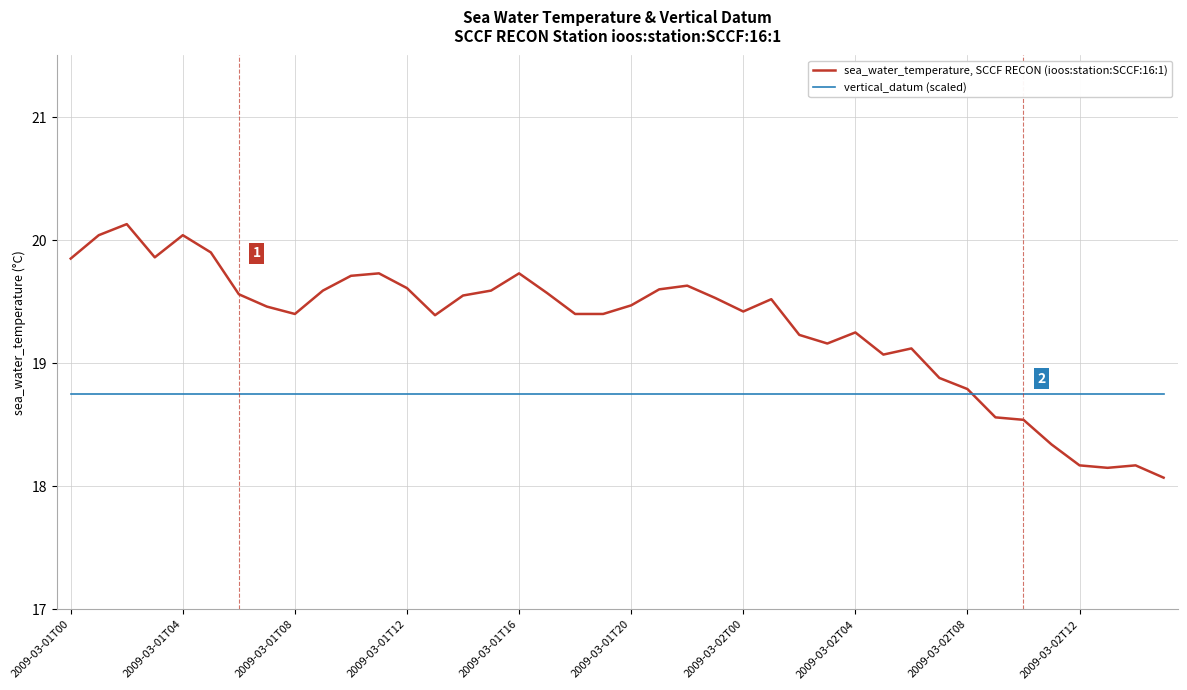

What is the maximum value for sea_water_temperature, SCCF RECON (ioos:station:SCCF:16:1)?

20.1